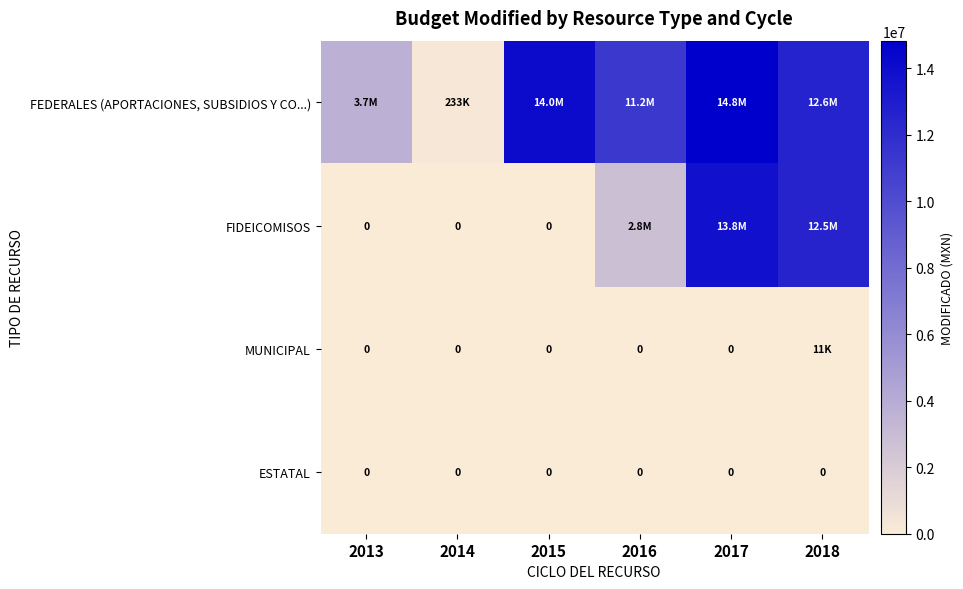

Between 2016 and 2017, which series saw the biggest shift?

FIDEICOMISOS